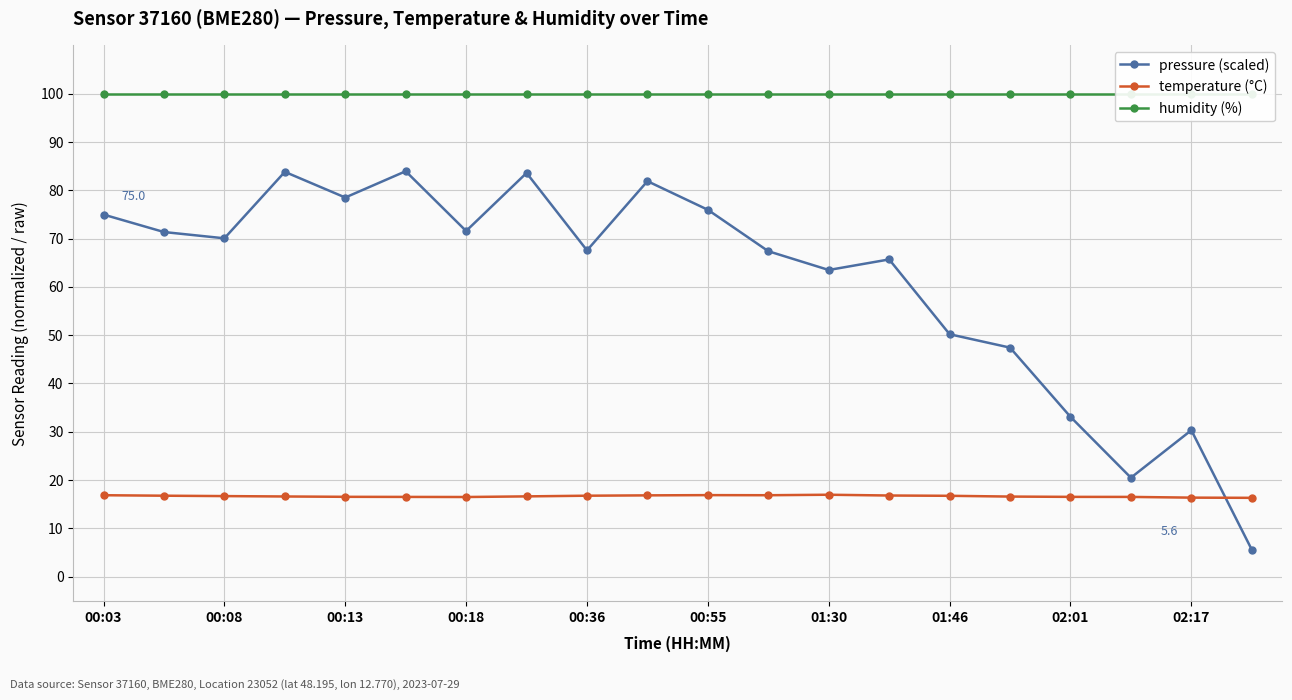

True or false: temperature (°C) has a value of 16.9 at 00:03.

True